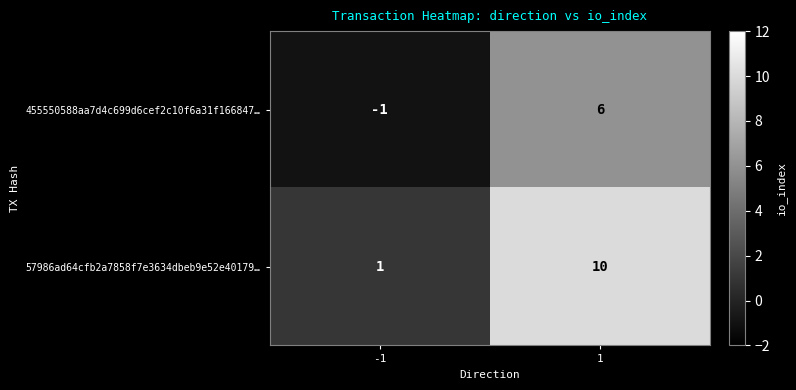

Which series has the widest spread of values?

57986ad64cfb2a7858f7e3634dbeb9e52e40179…